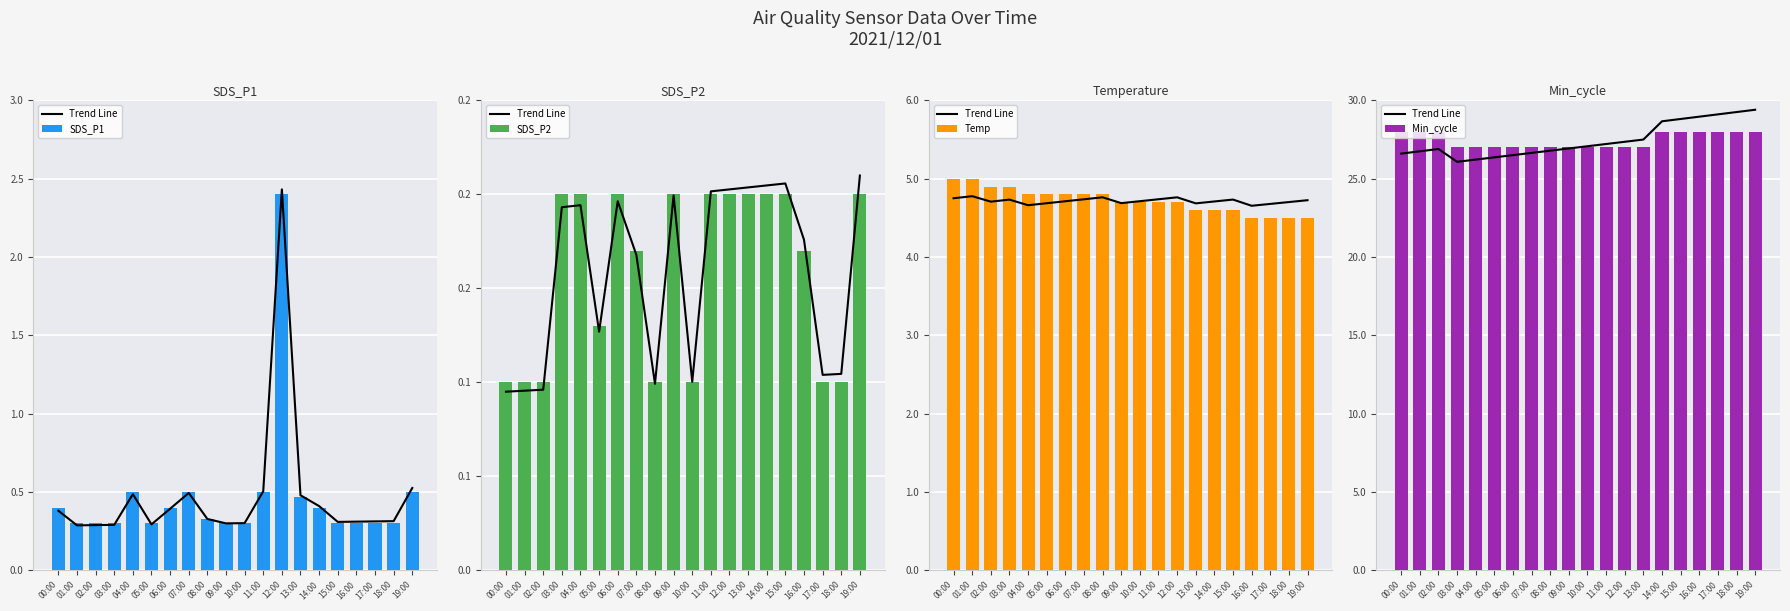

Which series has the largest total across all categories?

Trend Line